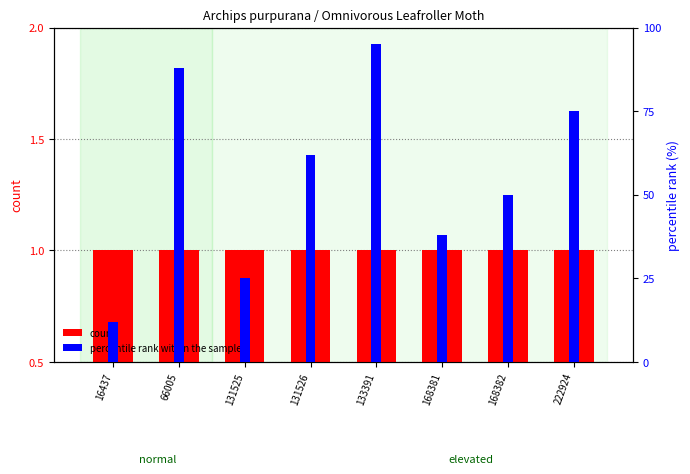

What is the approximate value of count at 168382?

1